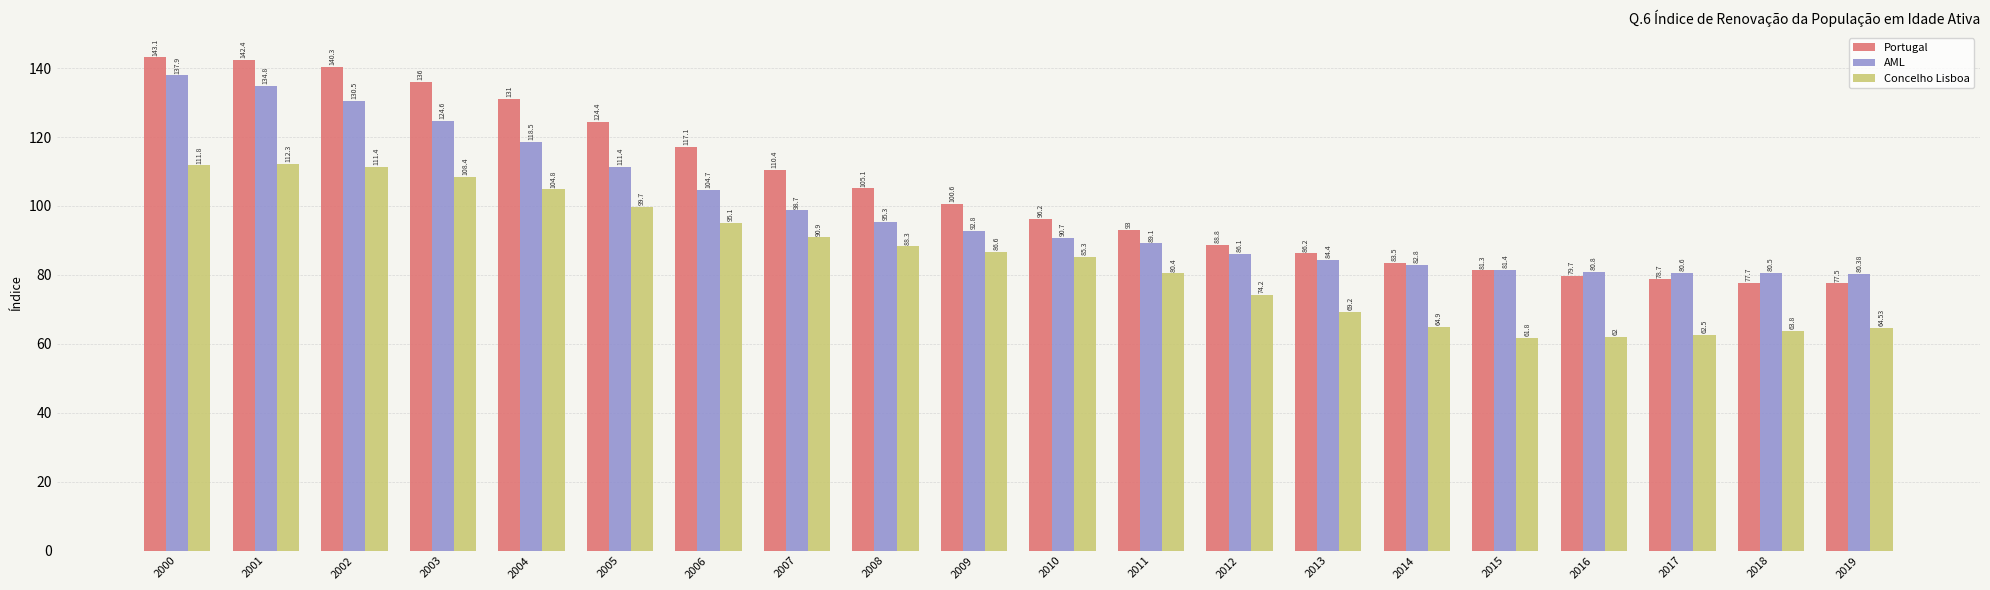

Reading left to right, extract all data points from this chart.

Portugal: 143.1	142.4	140.3	136.0	131.0	124.4	117.1	110.4	105.1	100.6	96.2	93.0	88.8	86.2	83.5	81.3	79.7	78.7	77.7	77.5
AML: 137.9	134.8	130.5	124.6	118.5	111.4	104.7	98.7	95.3	92.8	90.7	89.1	86.1	84.4	82.8	81.4	80.8	80.6	80.5	80.4
Concelho Lisboa: 111.8	112.3	111.4	108.4	104.8	99.7	95.1	90.9	88.3	86.6	85.3	80.4	74.2	69.2	64.9	61.8	62.0	62.5	63.8	64.5